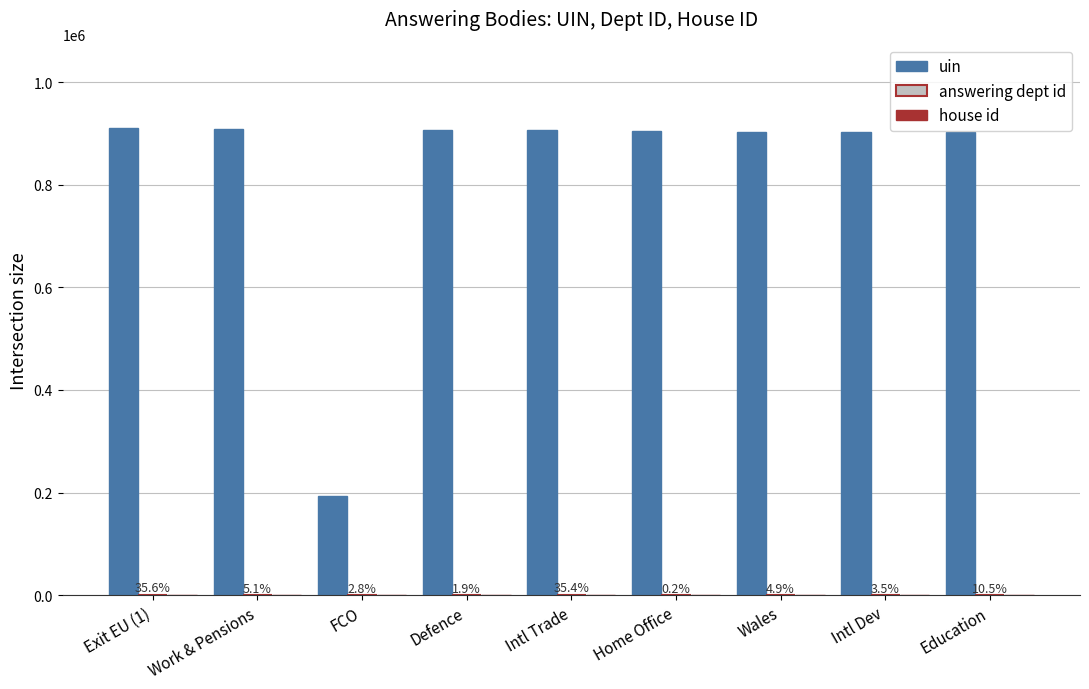

Which series has the widest spread of values?

uin